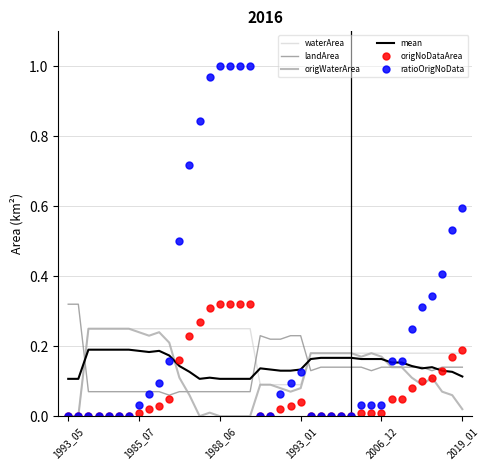

Which series has the widest spread of values?

ratioOrigNoData